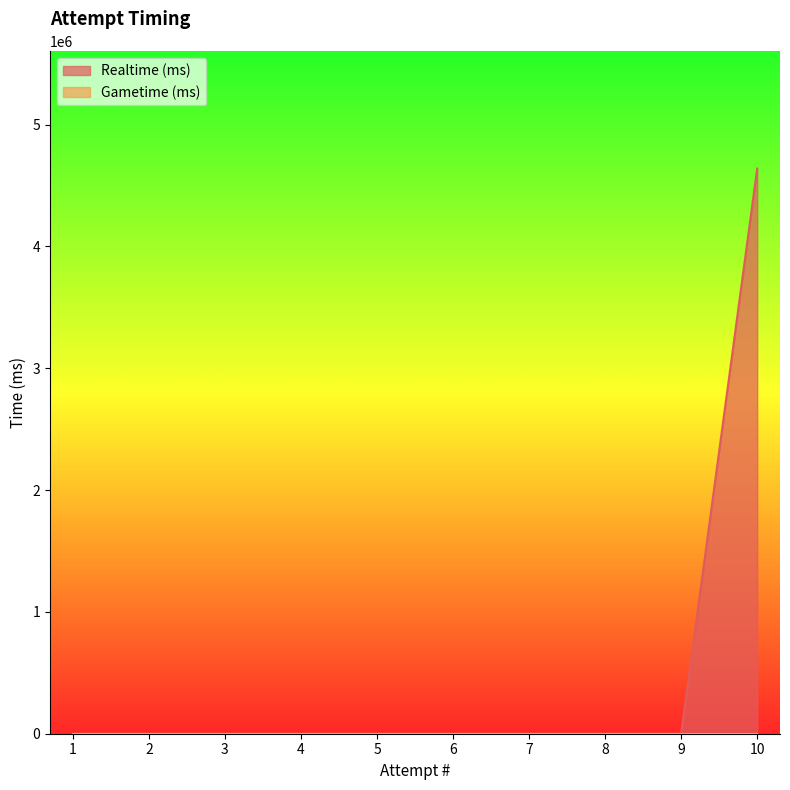

Rank the categories by value from lowest to highest.

1, 2, 3, 4, 5, 6, 7, 8, 9, 10